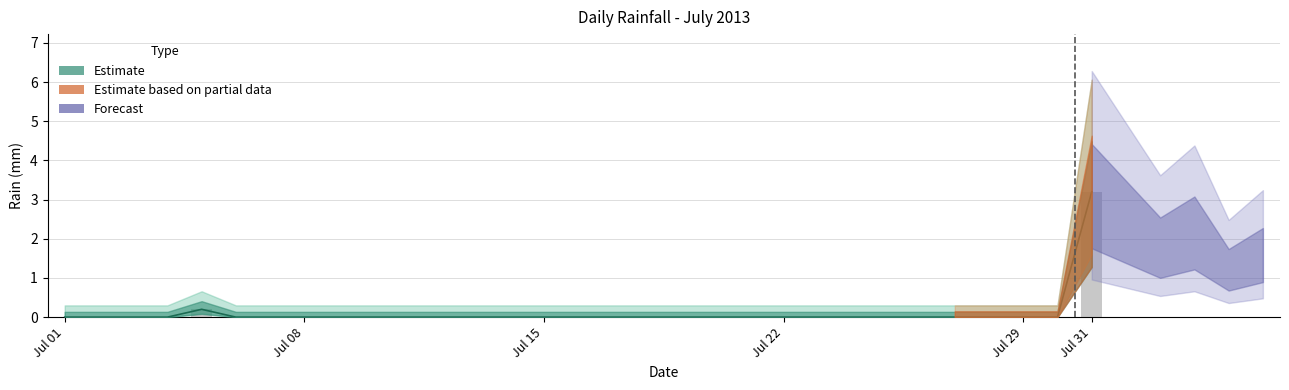

Which has a higher value, 2013-07-30 or 2013-07-03?

2013-07-30